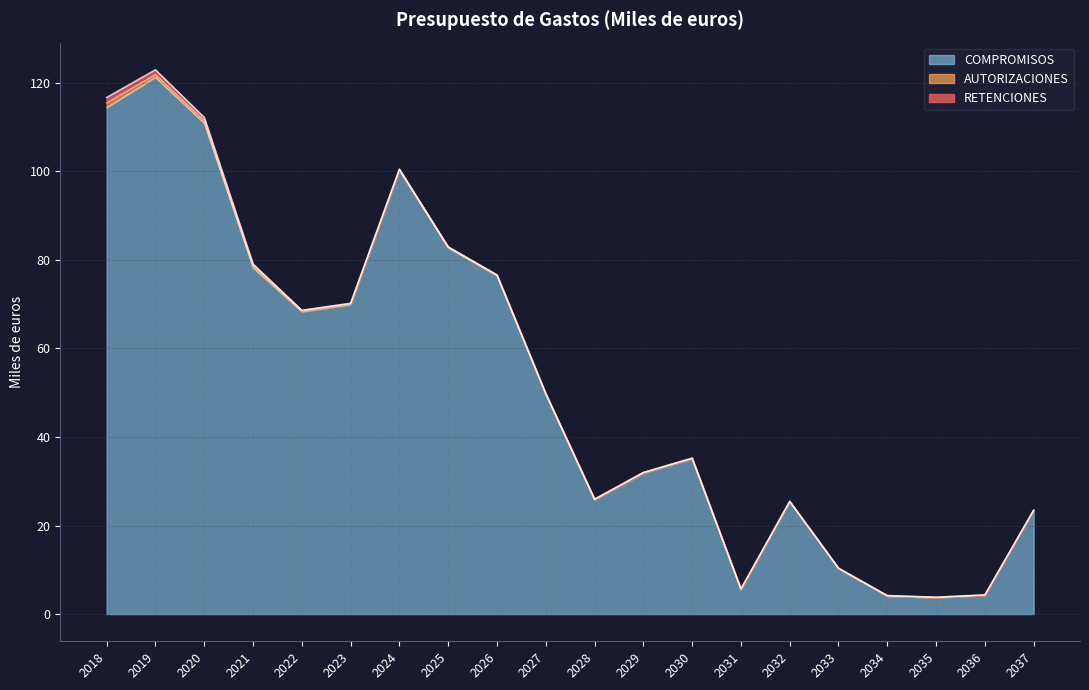

At which category does COMPROMISOS reach its first local peak?

2019